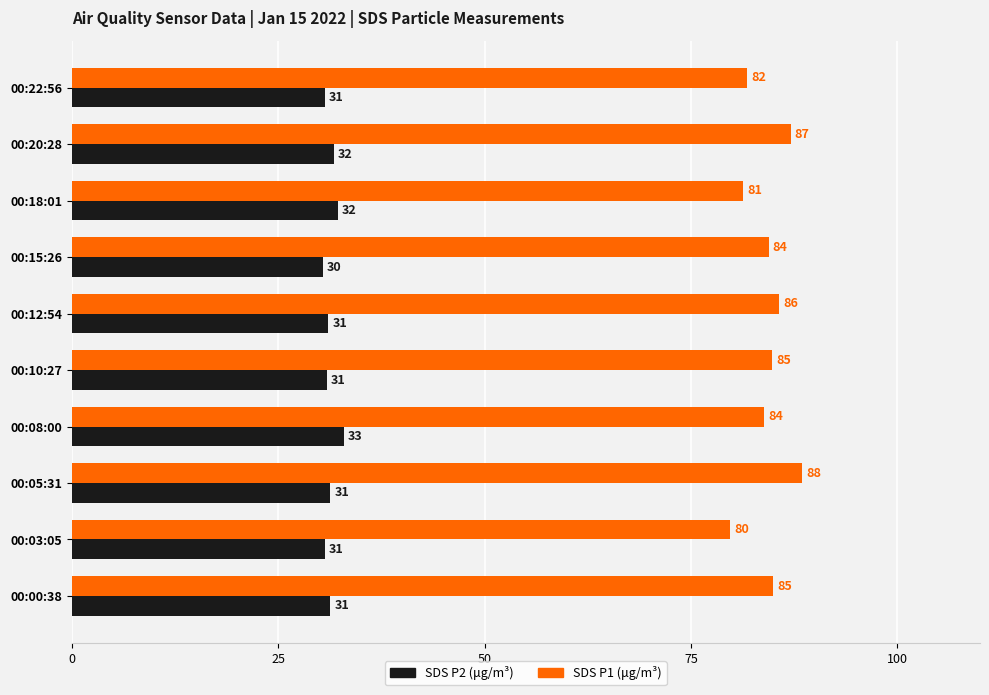

What is the sum of all SDS P1 (μg/m³) values?

842.0